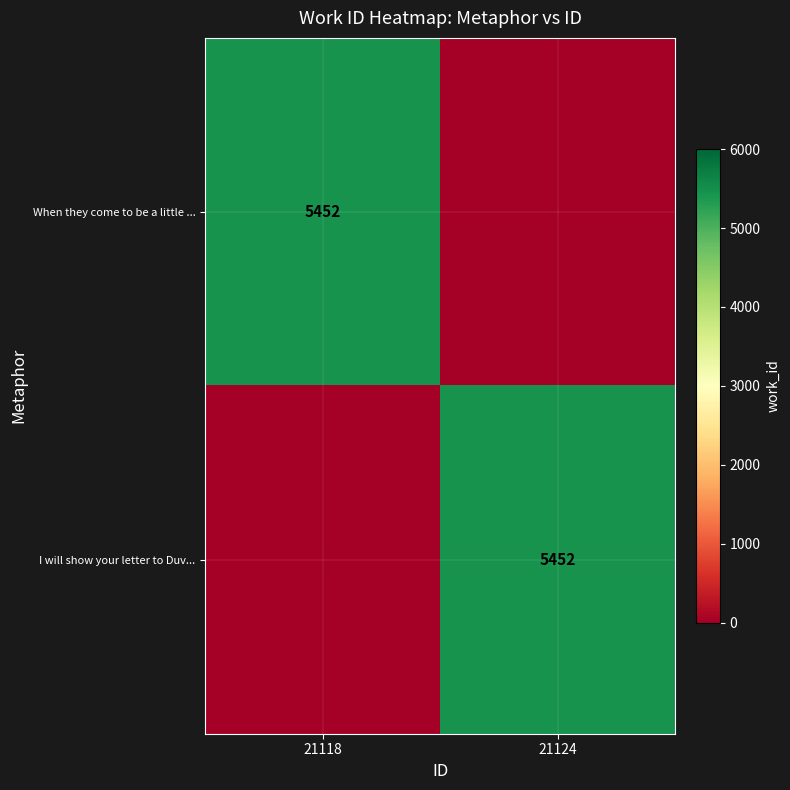

At which category is the sum across all series the highest?

21118